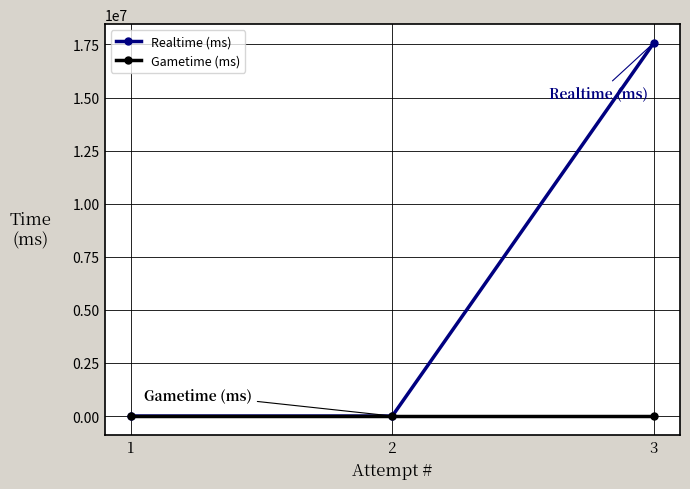

List the series in order of their peak value, lowest first.

Gametime (ms), Realtime (ms)